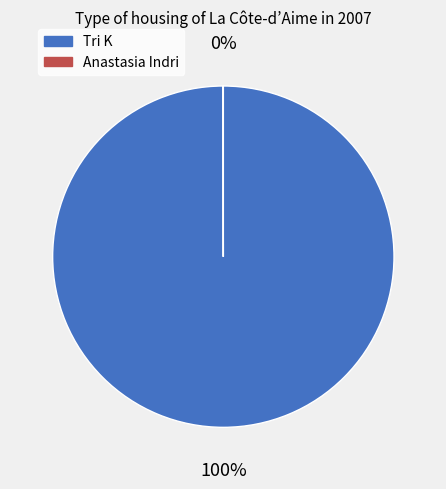

The Tri K slice represents 100% of the pie. True or false?

True